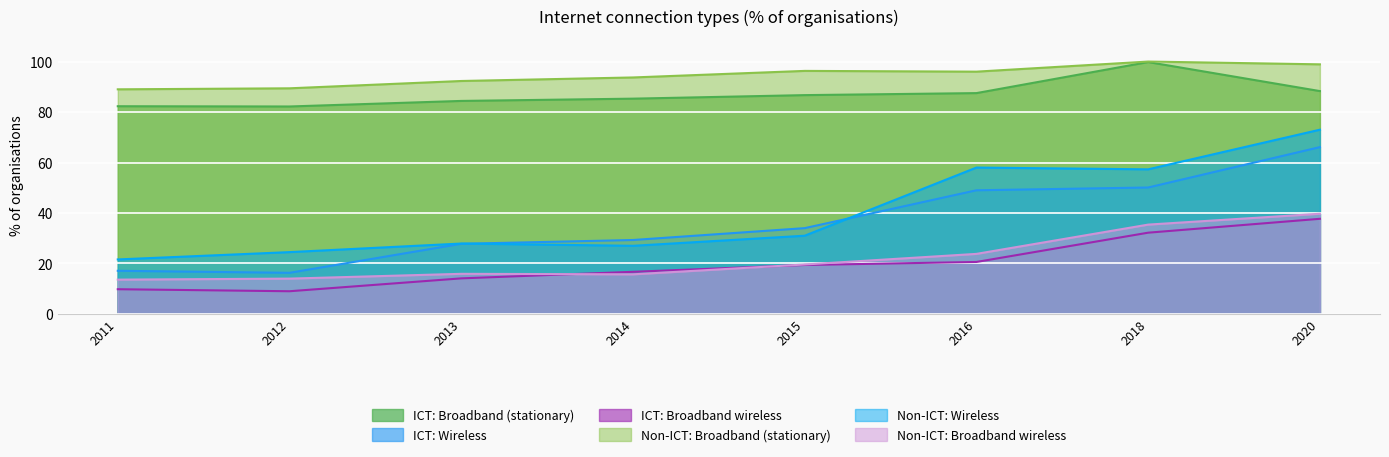

What is the sum of all Non-ICT: Wireless values?

320.3